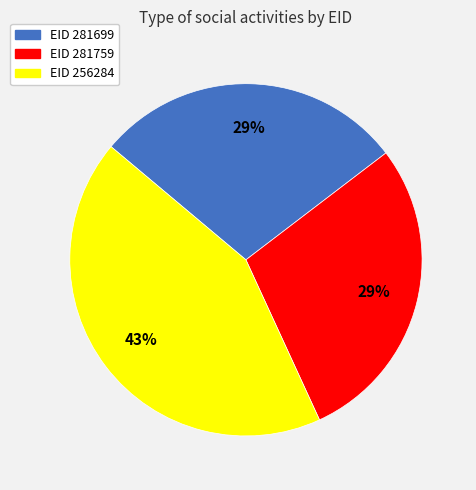

How many slices are in this pie chart?

3